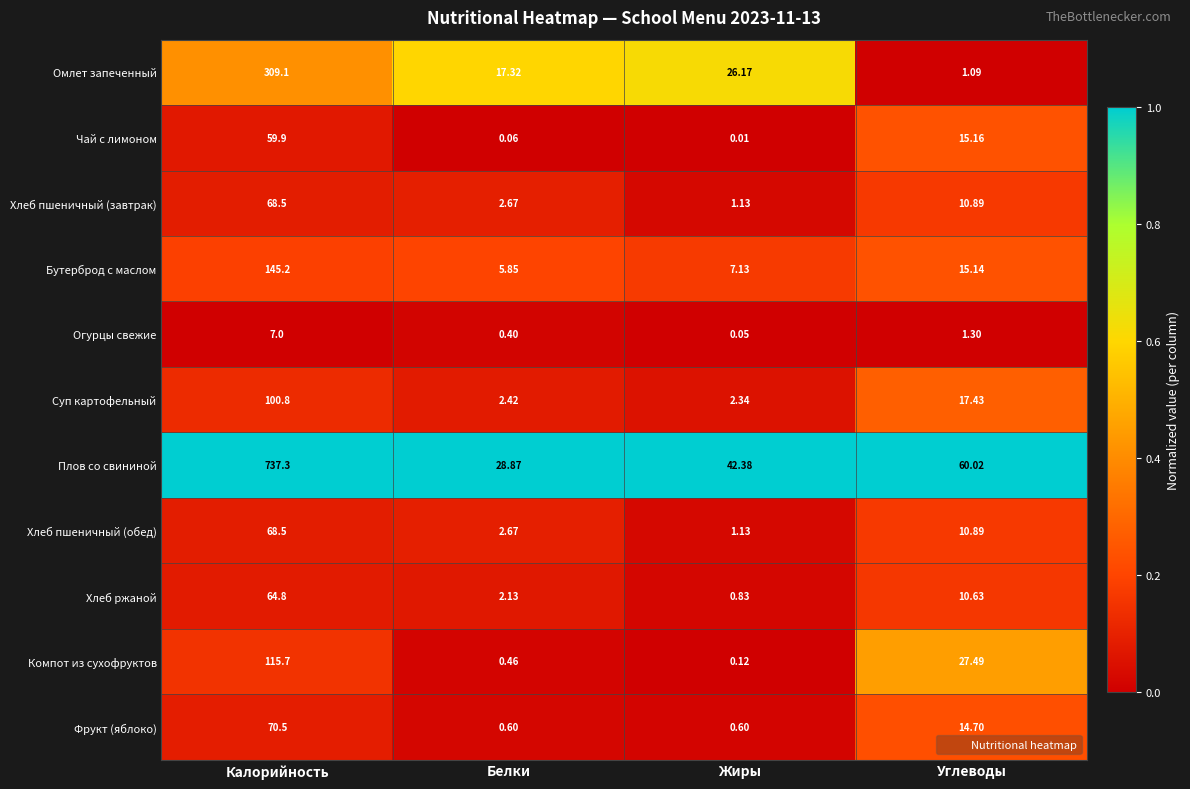

Is the value of Омлет запеченный at Углеводы greater than the value of Фрукт (яблоко) at Калорийность?

No